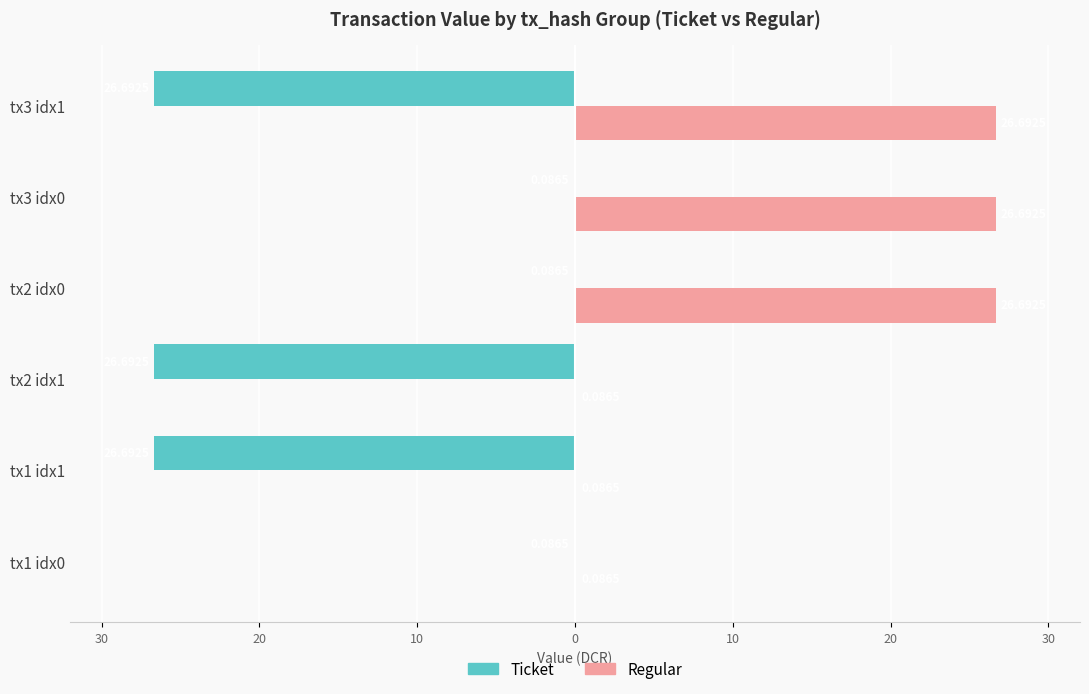

What are all the series names shown in the legend?

Ticket, Regular